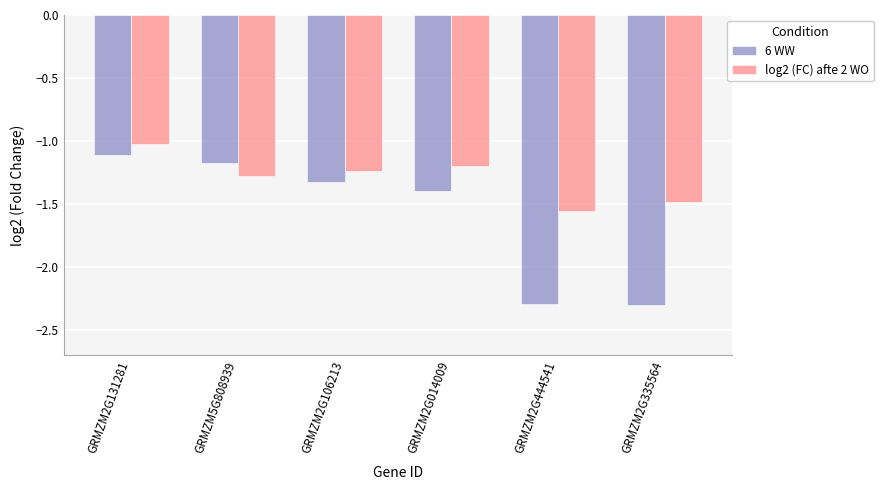

What is the sum of all log2 (FC) afte 2 WO values?

-7.8